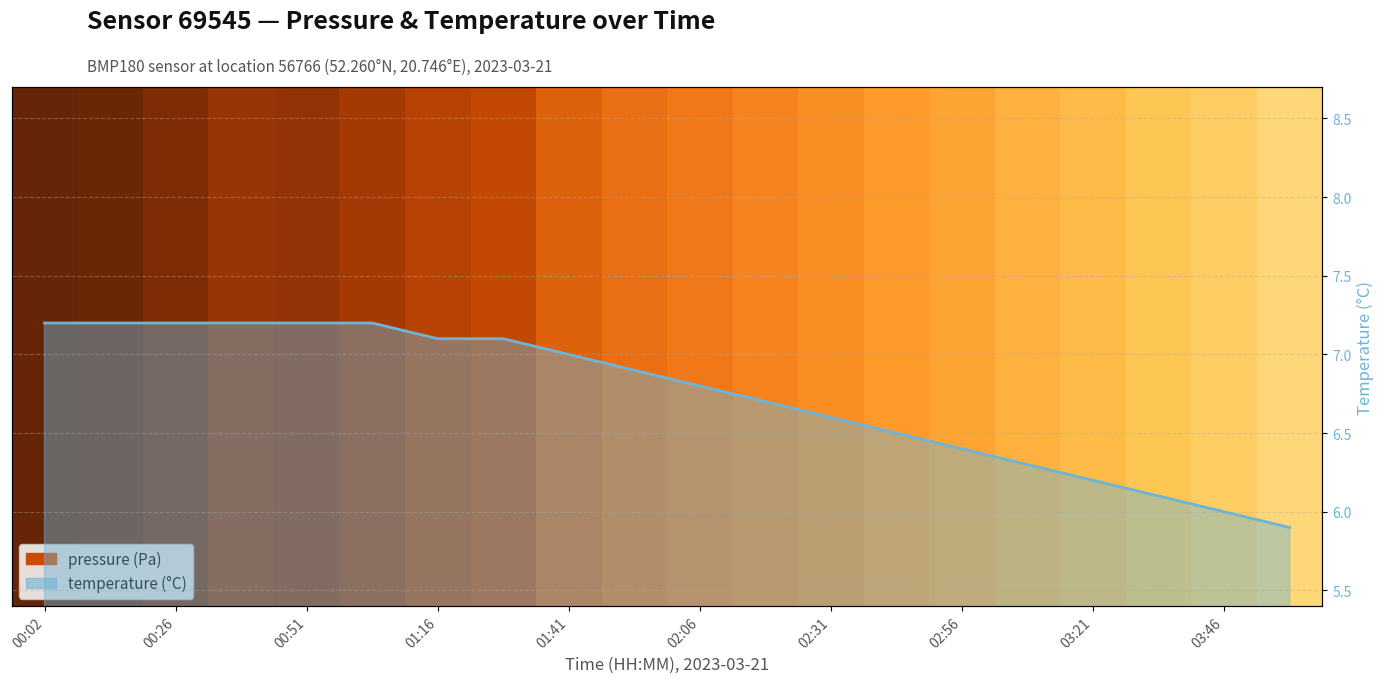

What is the value of the 7th bar from the left?

7.1